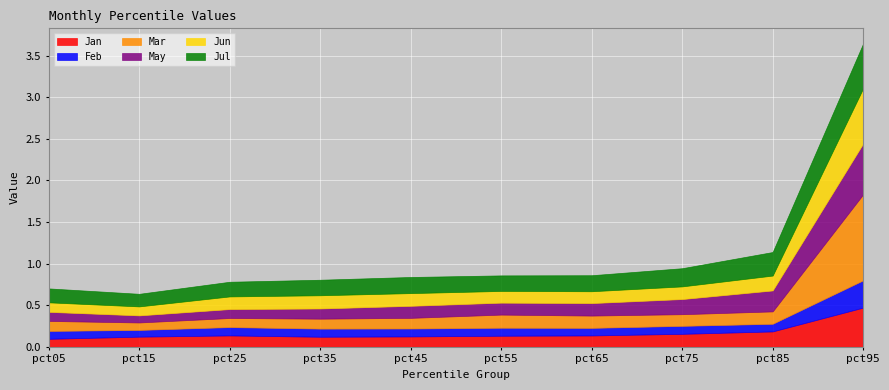

What are all the series names shown in the legend?

Jan, Feb, Mar, May, Jun, Jul